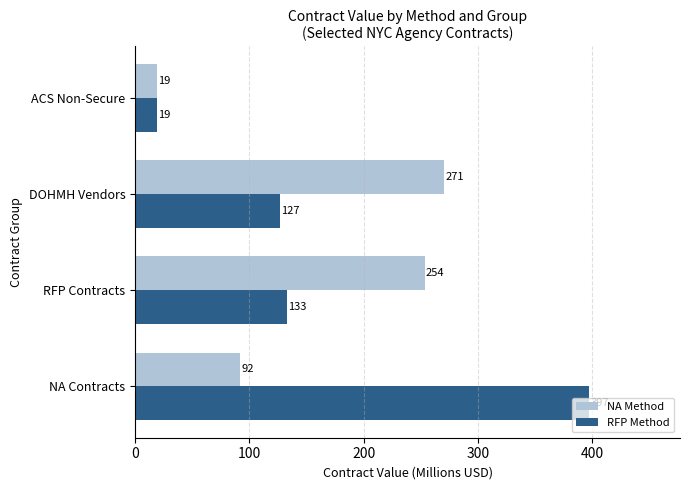

Which series has the largest total across all categories?

RFP Method